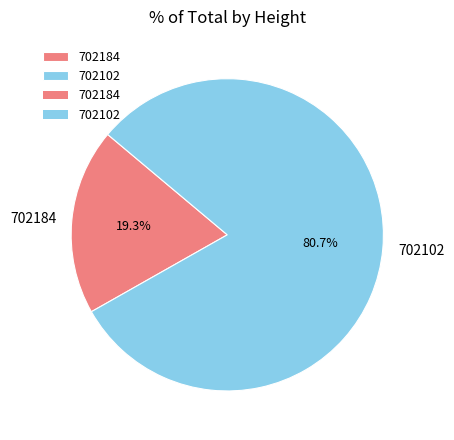

Count the number of slices in the pie.

2